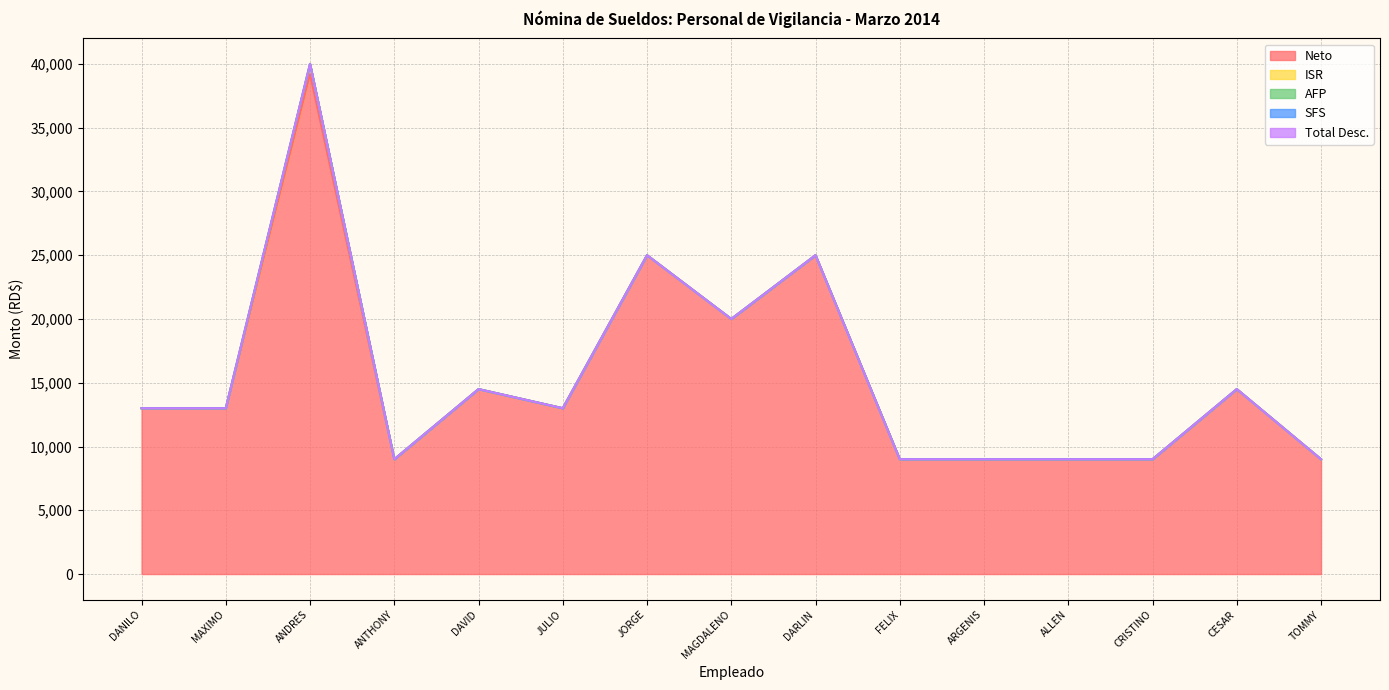

Does the chart display data point markers on the line(s)?

No